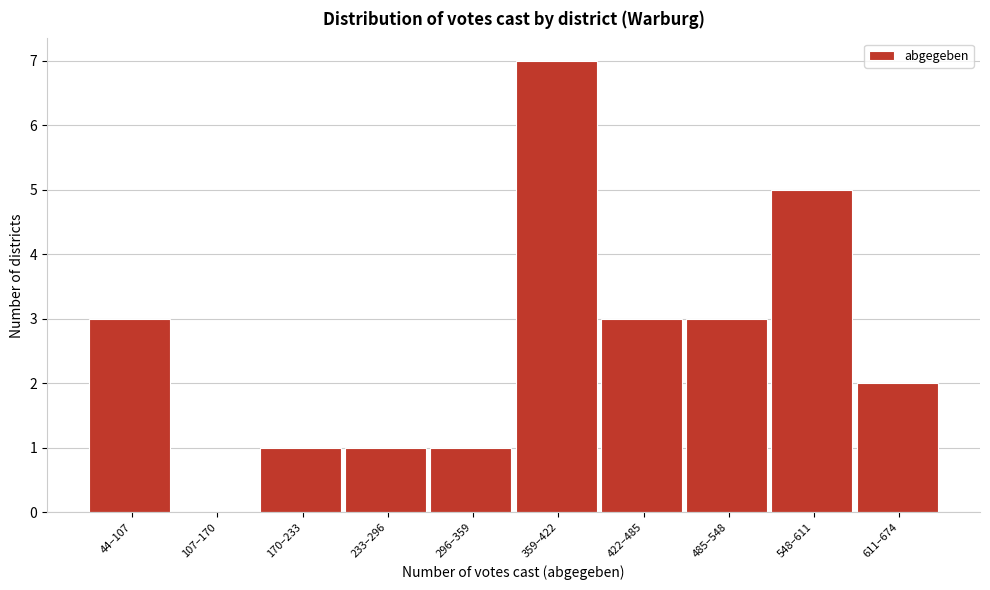

Reading right to left, list all the values displayed in this chart.

611–674=2	548–611=5	485–548=3	422–485=3	359–422=7	296–359=1	233–296=1	170–233=1	107–170=0	44–107=3